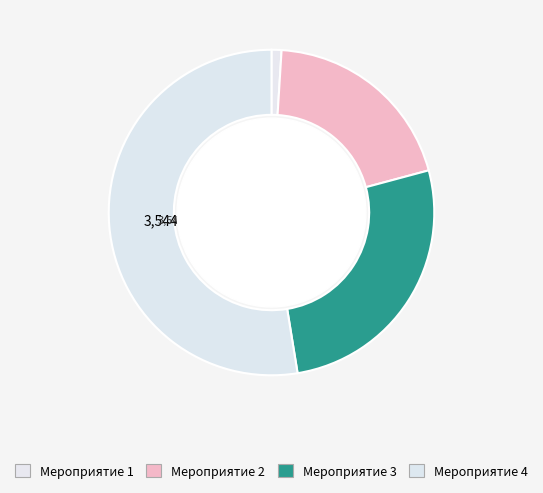

How many slices are in this pie chart?

4